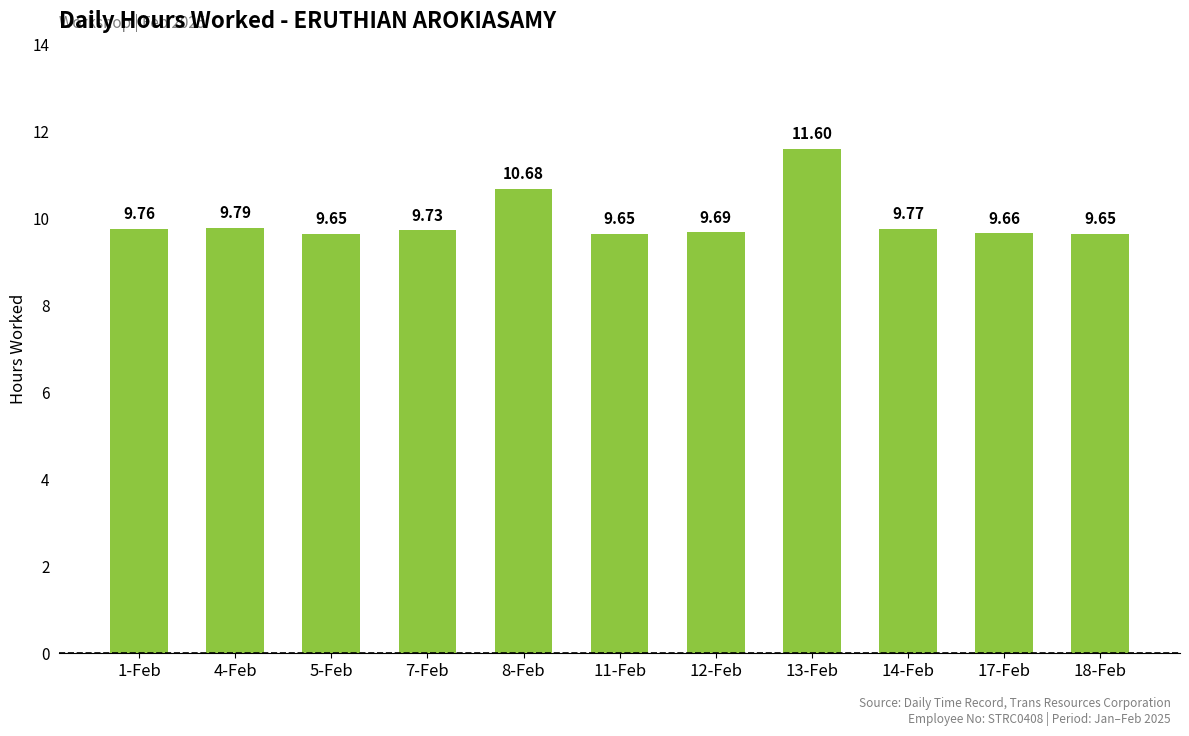

Count the number of data series in this chart.

1